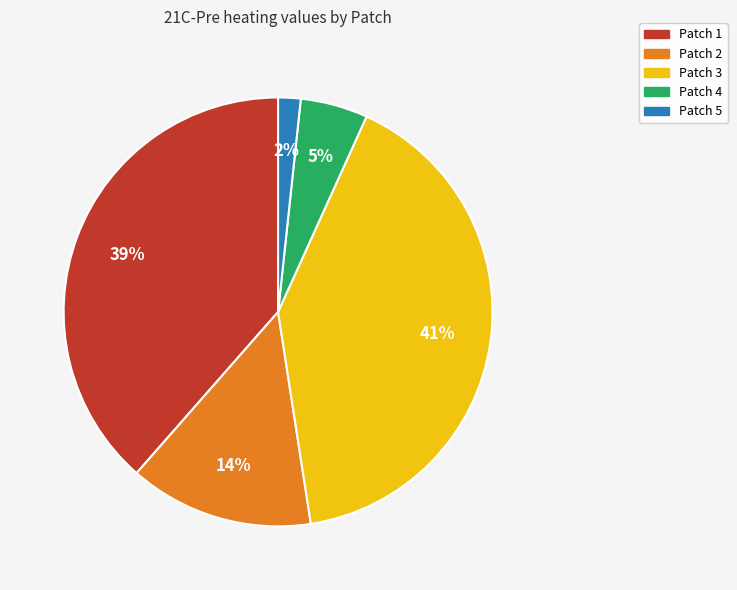

To the nearest percent, what portion does Patch 4 represent?

5%